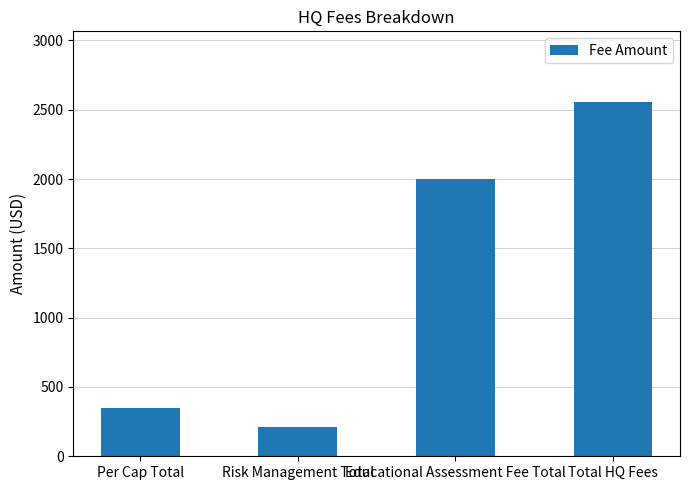

What is the value of the 2nd bar from the left?

210